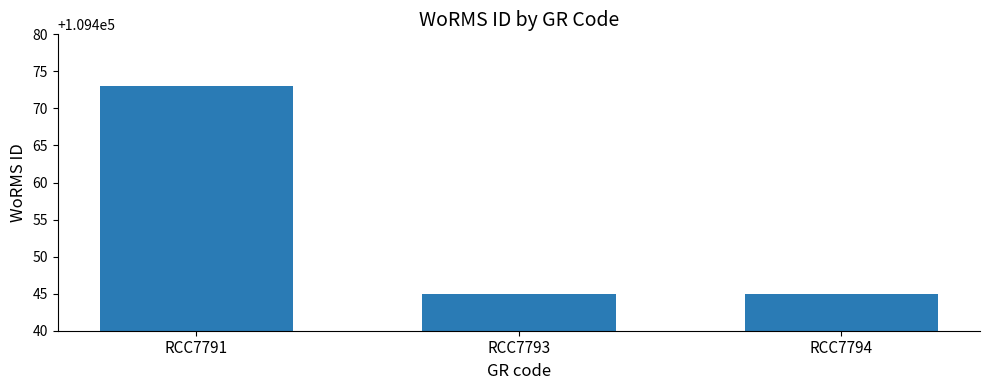

True or false: the data shows 57508 at RCC7791.

False